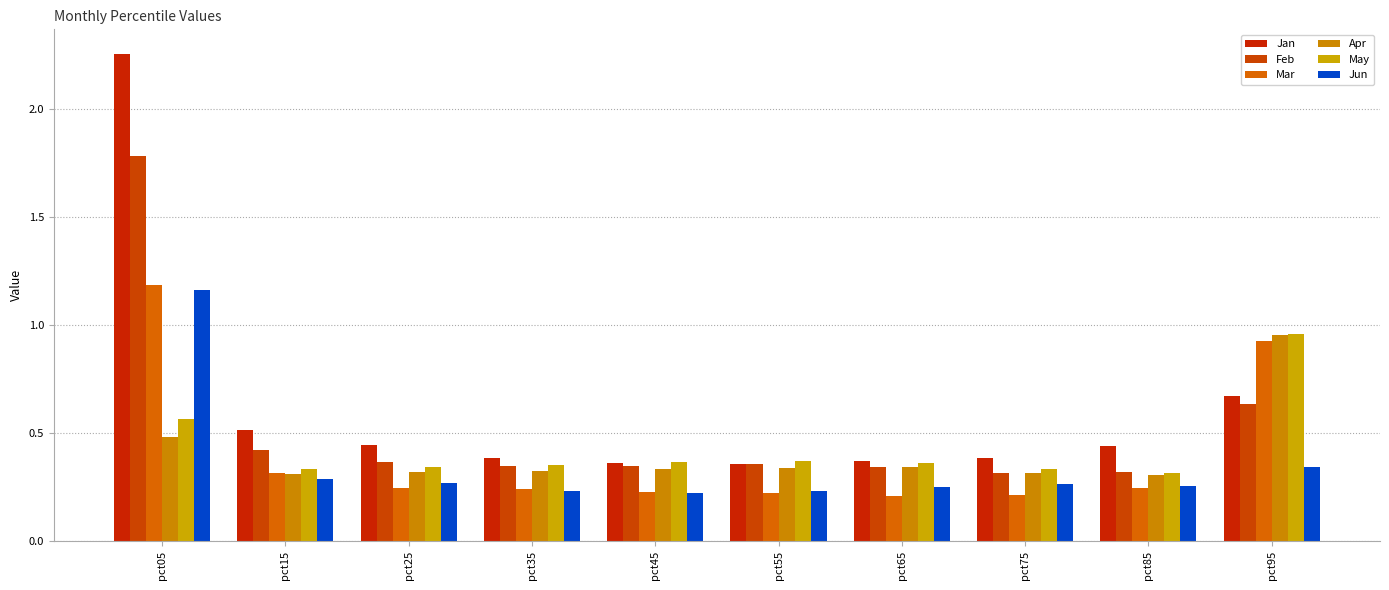

What is the value of the Mar bar at the 5th from the left?

0.2